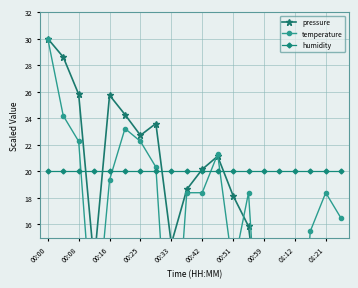

How many data points in pressure are above 18?

11